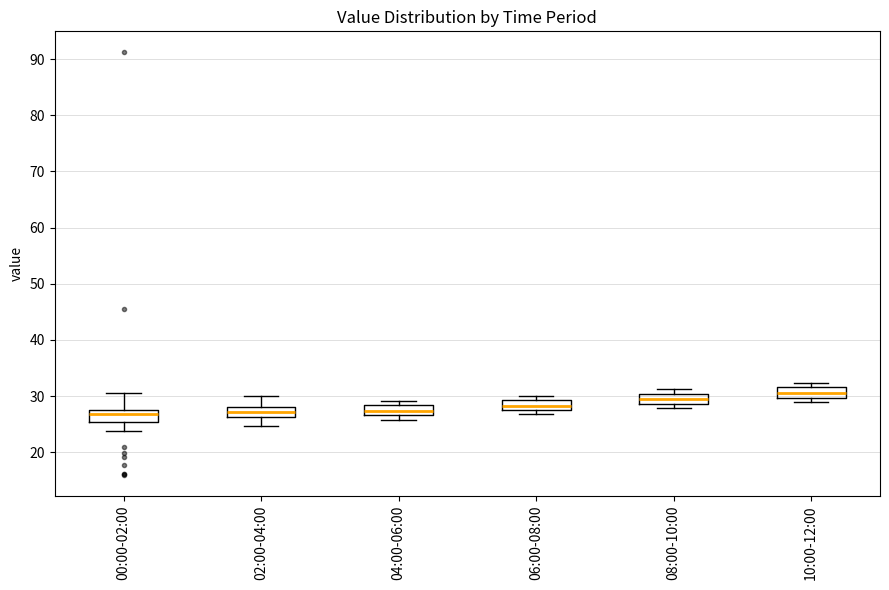

Which box's median line is the highest?

10:00-12:00